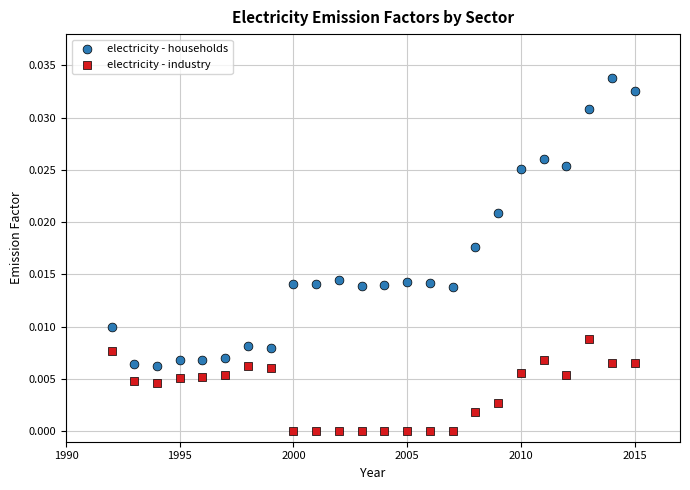

Which series has the largest Y range (max minus min)?

electricity - households